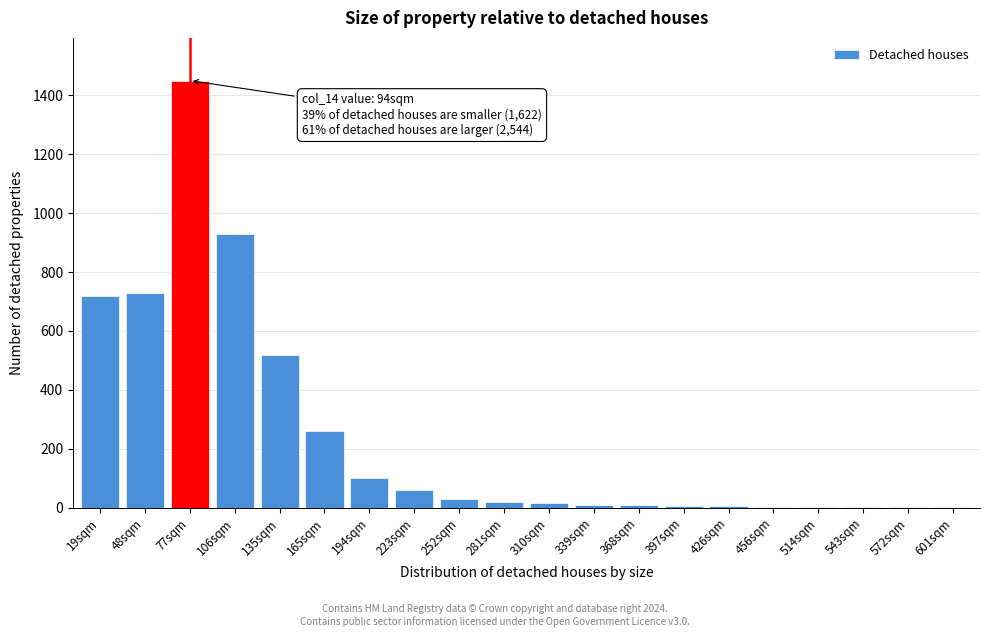

What is the sum of all values?

4875